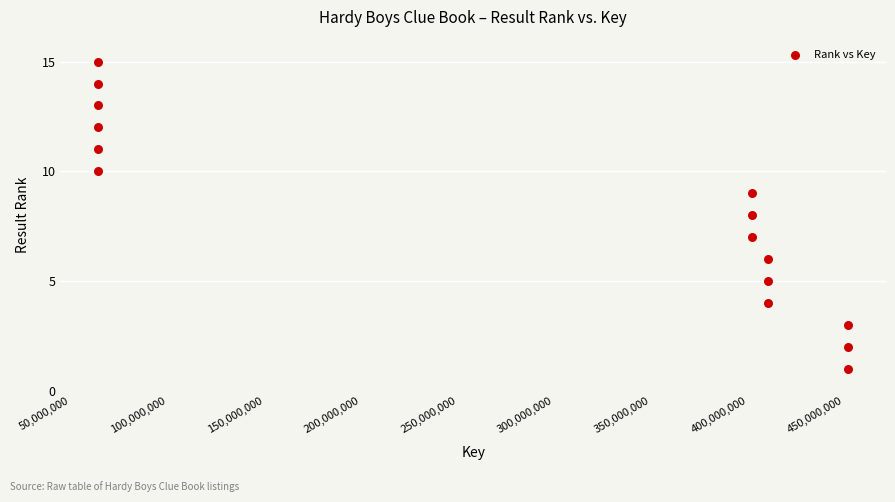

What is the range of Y values (max minus min)?

14